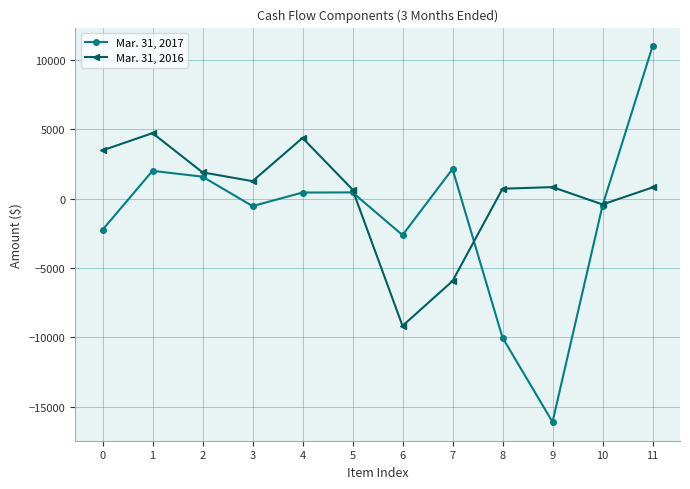

What is the minimum value for Mar. 31, 2017?

-16089